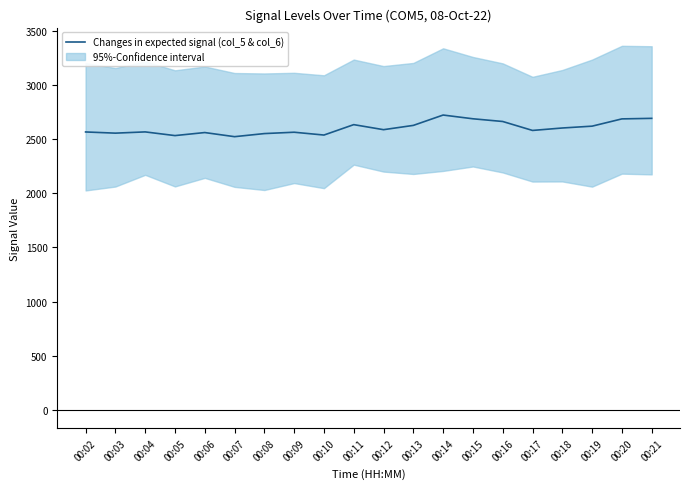

Does the chart display data point markers on the line(s)?

No